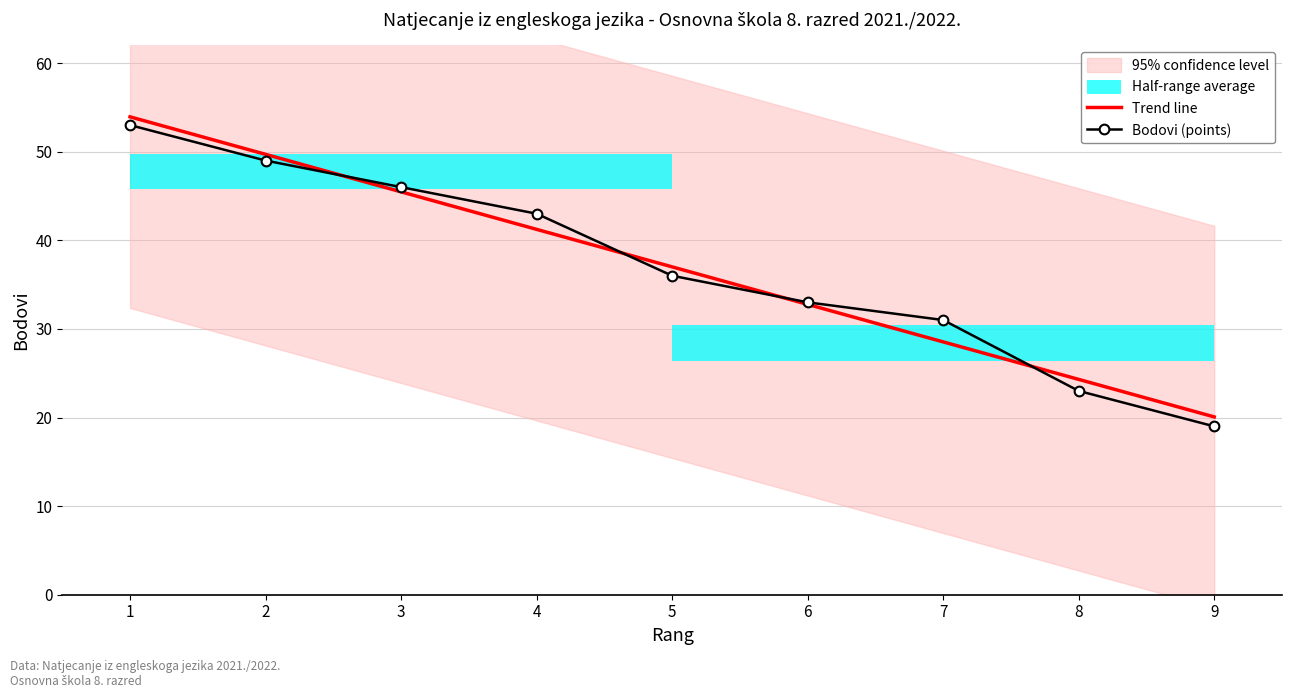

What is the value of the Trend line point at the 2nd from the left?

49.7